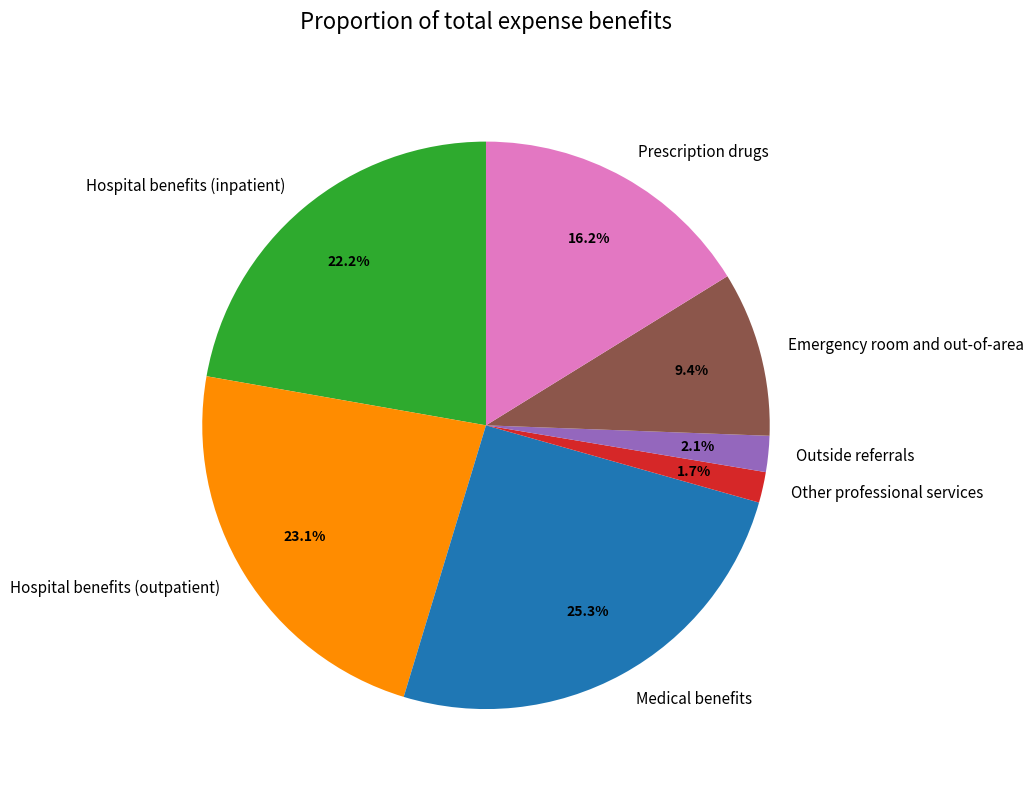

Is there any slice that represents more than half of the pie?

No